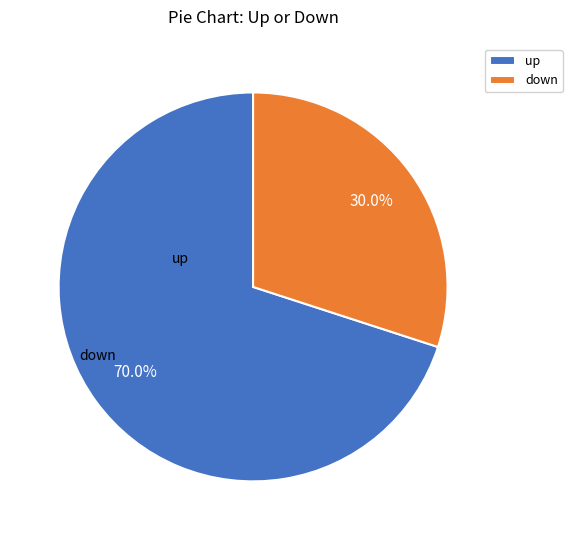

How many slices are in this pie chart?

2